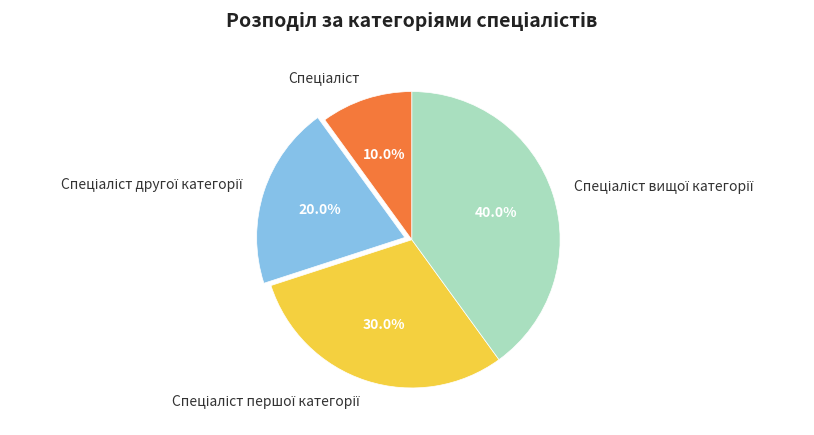

Is there a majority slice in this chart?

No